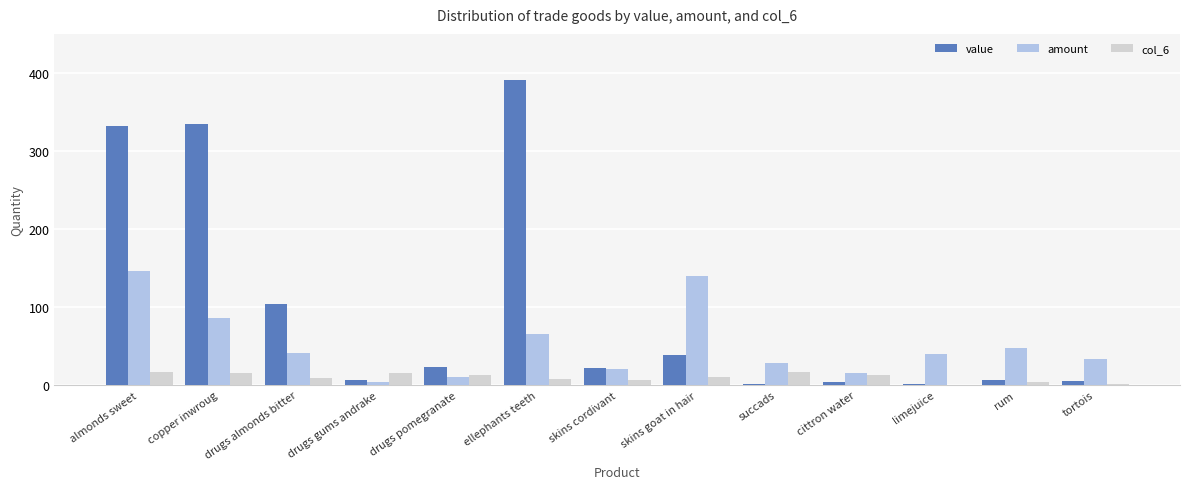

True or false: value has a value of 38 at skins goat in hair.

True